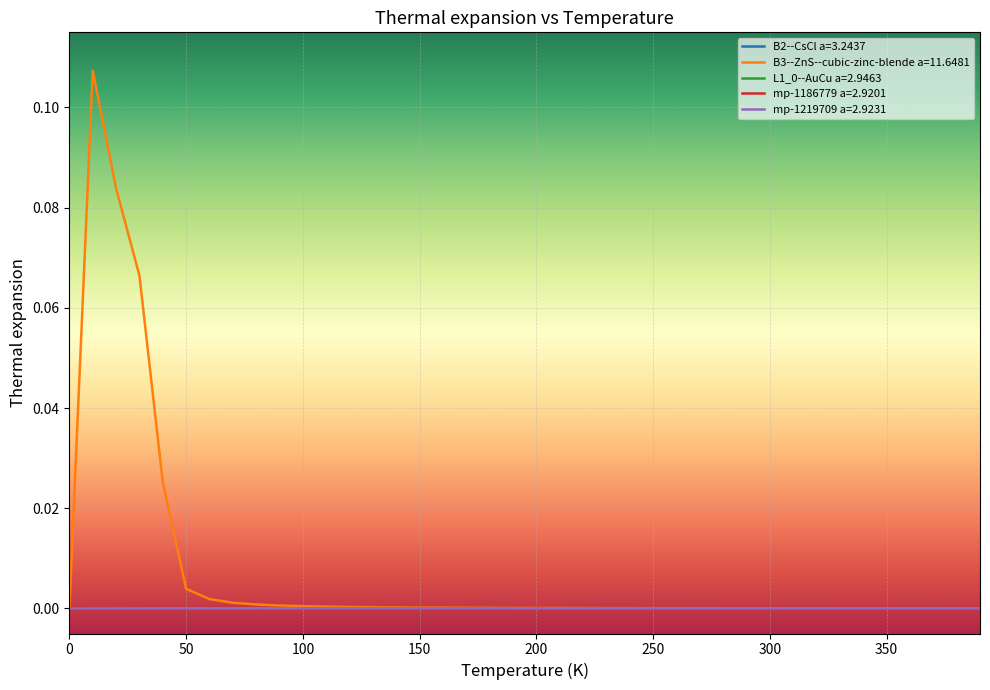

Which series has the largest range (max minus min)?

B3--ZnS--cubic-zinc-blende a=11.6481